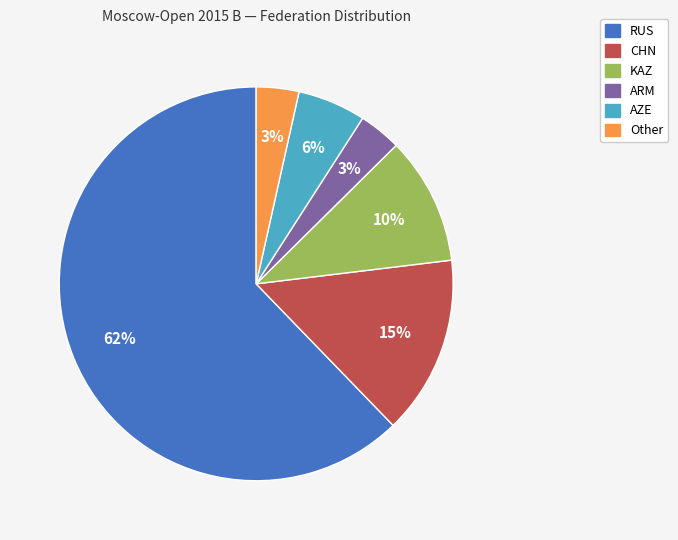

Do AZE and KAZ together represent more than half of the pie?

No